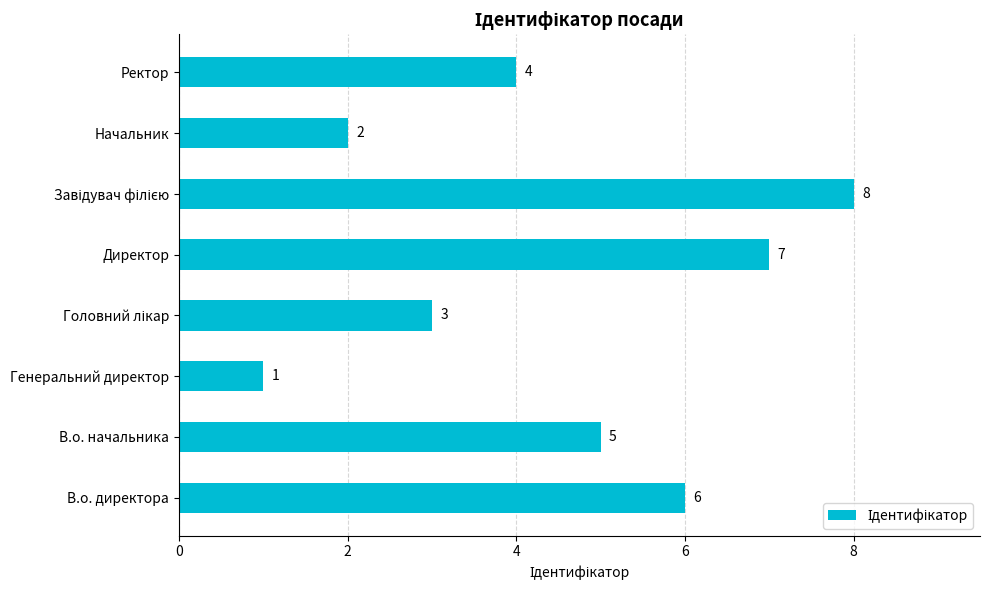

What is the difference between the second highest and second lowest values?

5